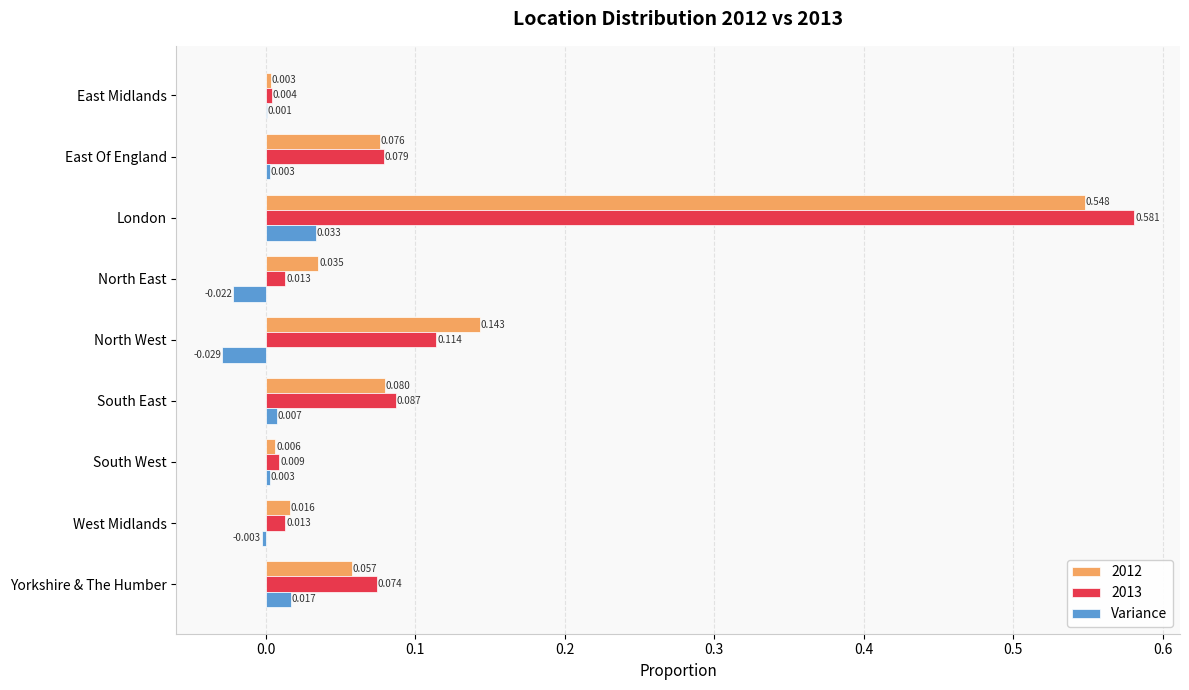

Count the number of data series in this chart.

3